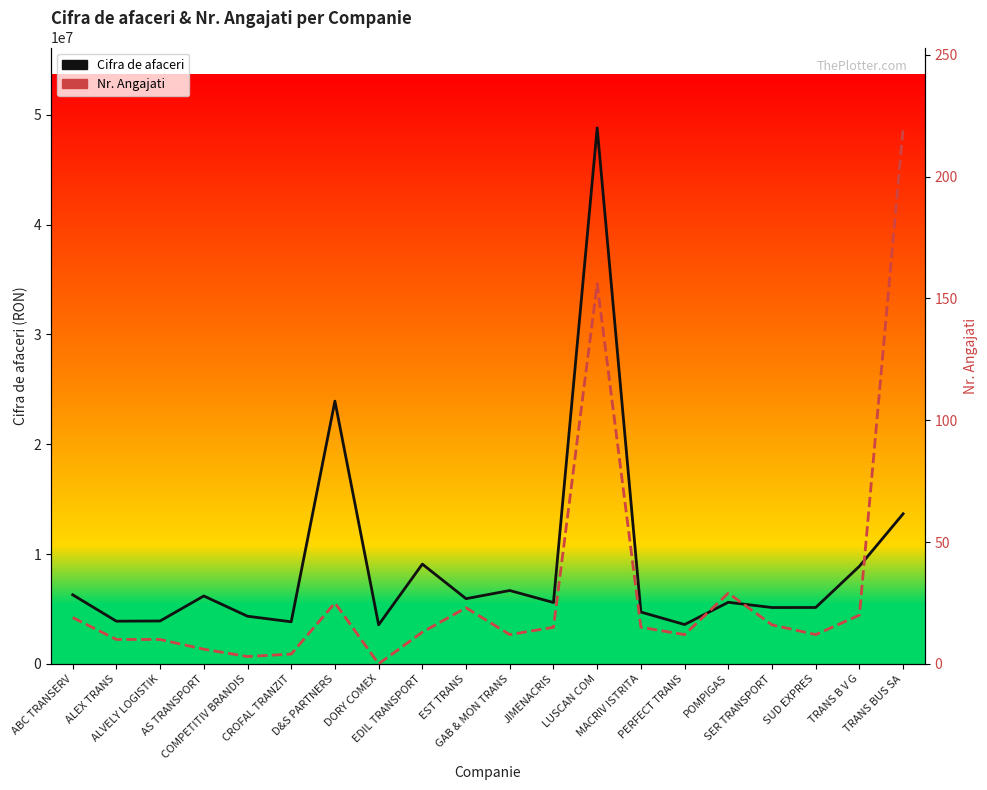

How many series are shown in this chart?

2